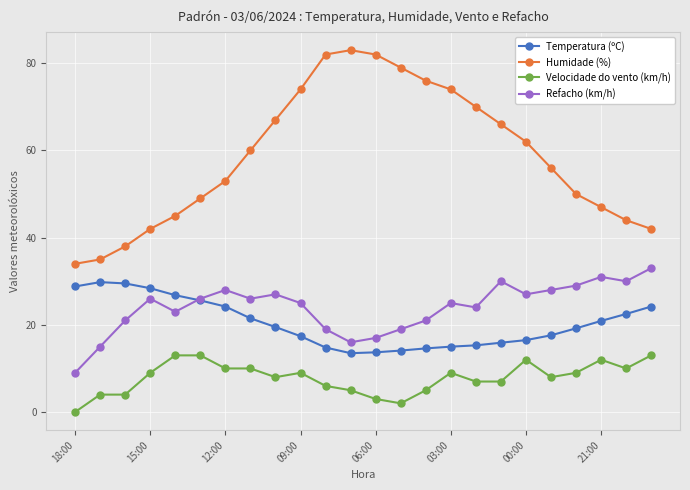

What is the greatest value displayed?

83.0